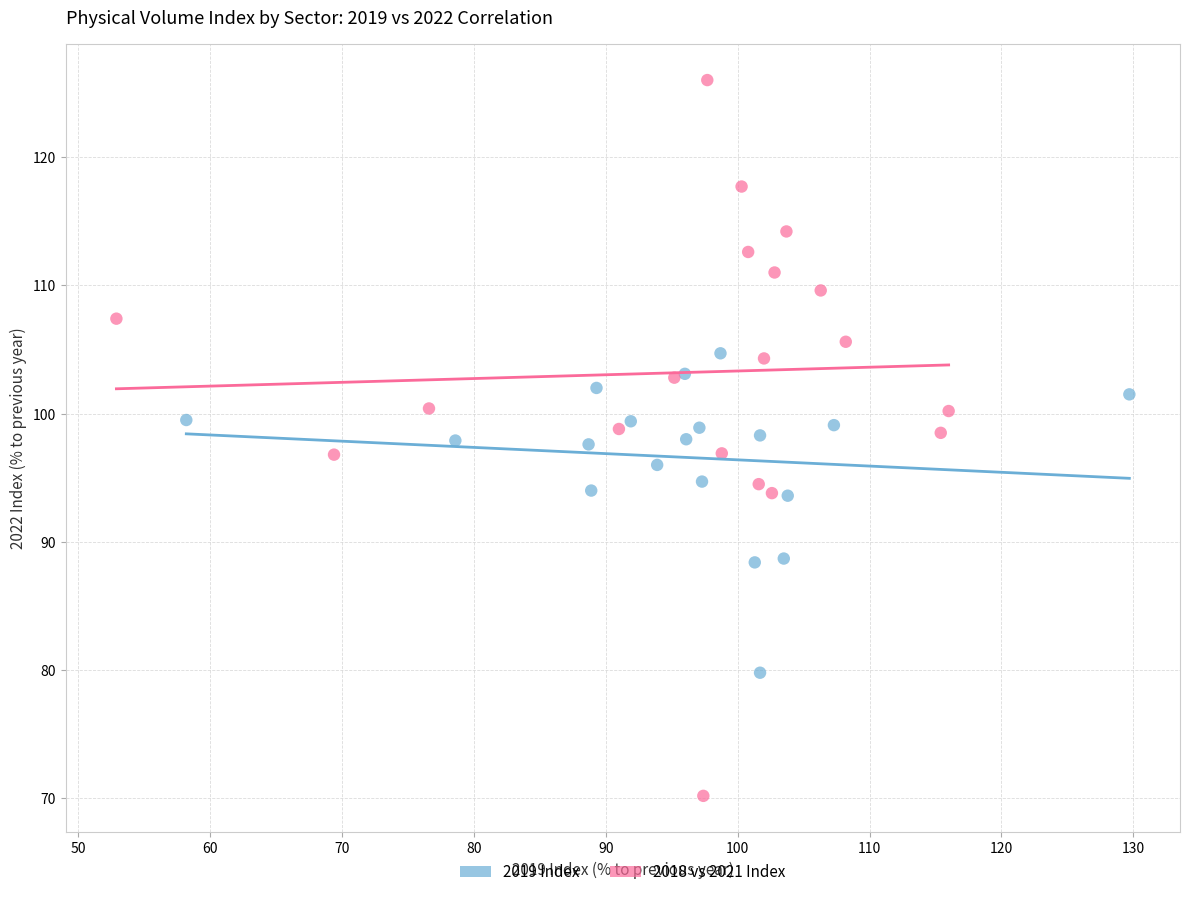

Which series contains the lowest Y value?

2018 vs 2021 Index